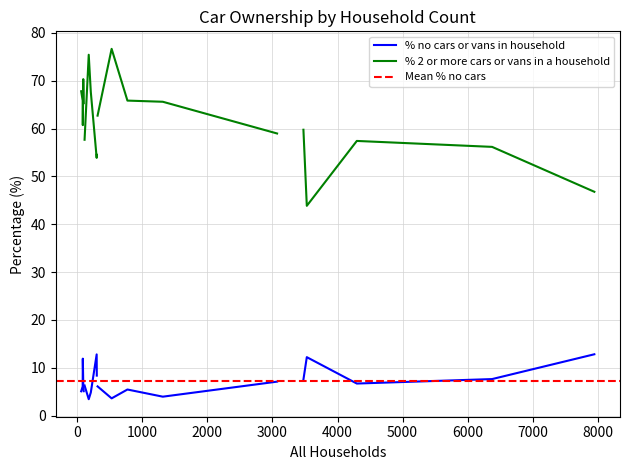

Rank the series by their maximum value, from lowest to highest.

% no cars or vans in household, % 2 or more cars or vans in a household